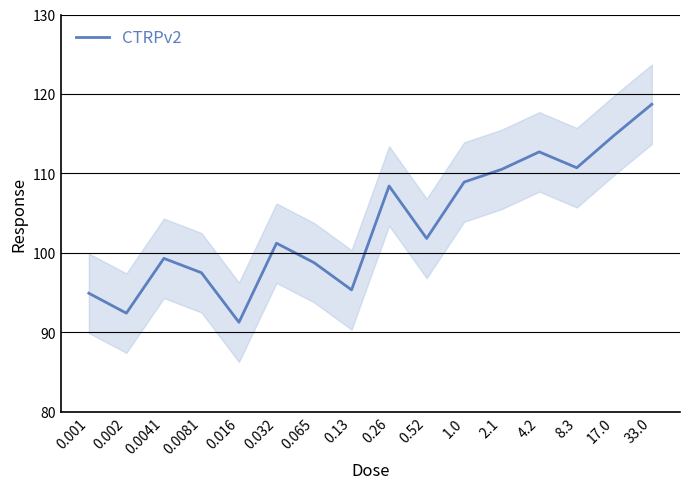

How many distinct data groups are displayed?

1